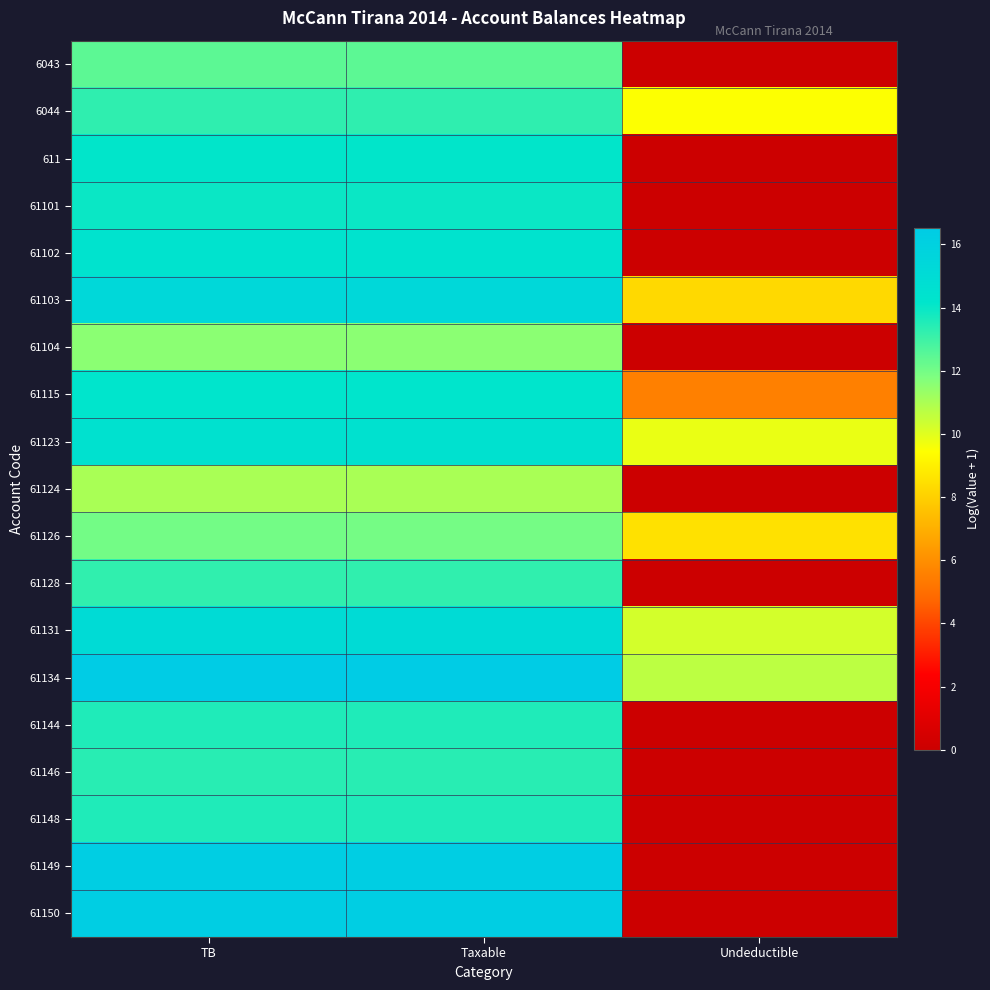

Count the number of data series in this chart.

19